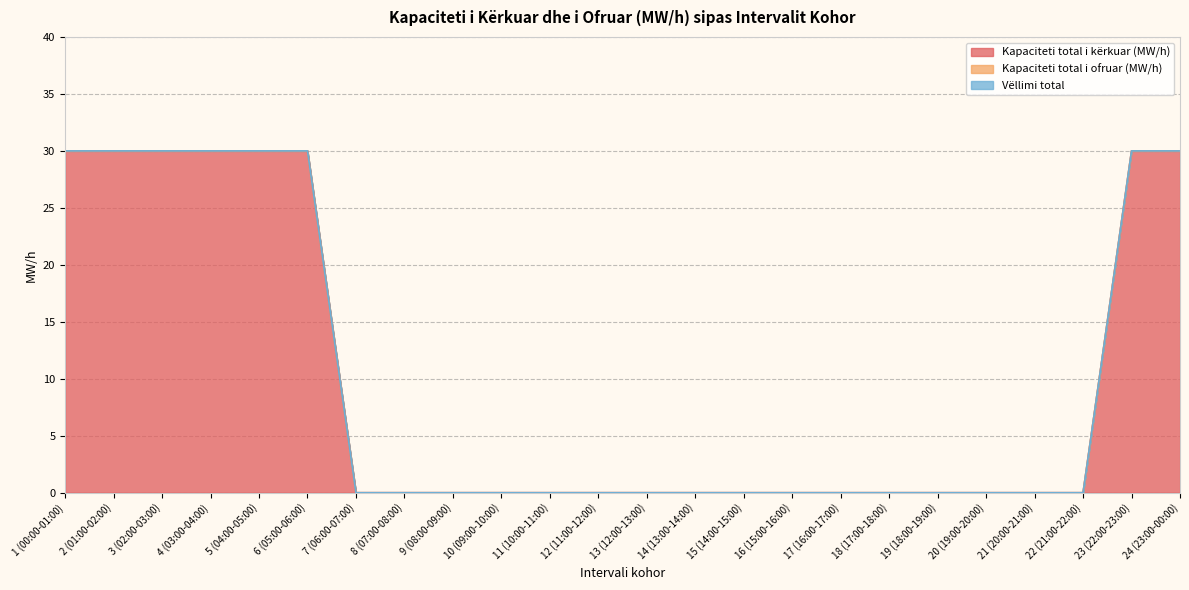

Is it true that Kapaciteti total i ofruar (MW/h) equals 0 at 2 (01:00-02:00)?

True